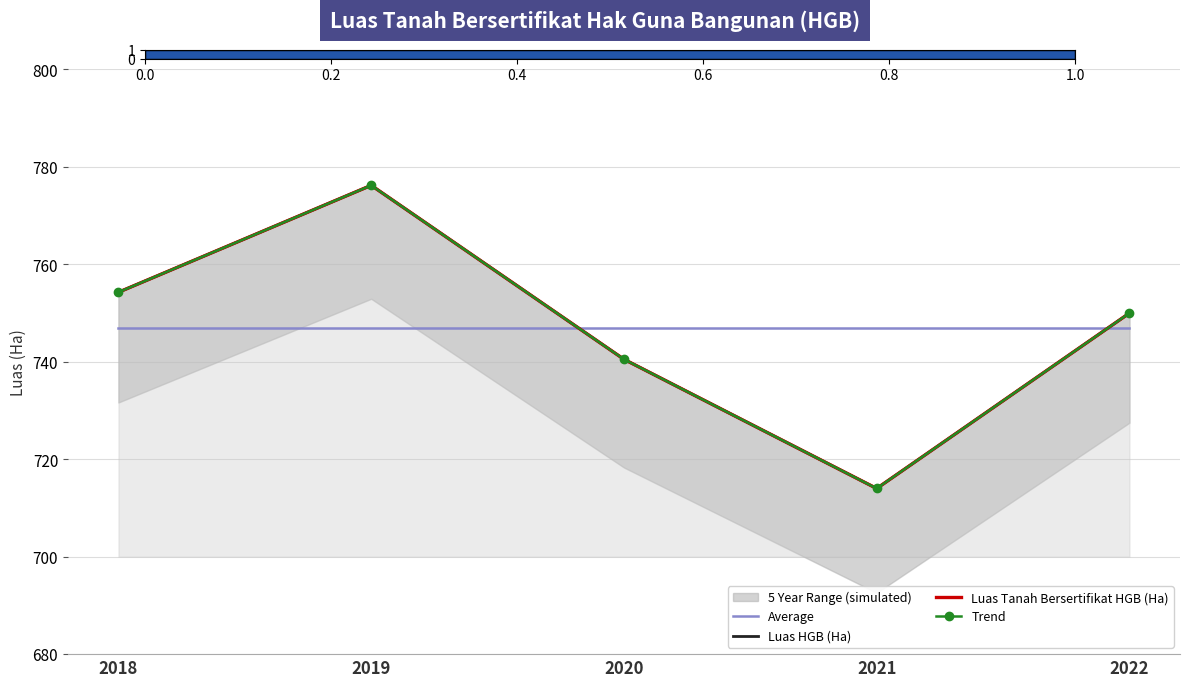

What is the approximate value of Luas HGB (Ha) at 2021?

714.0